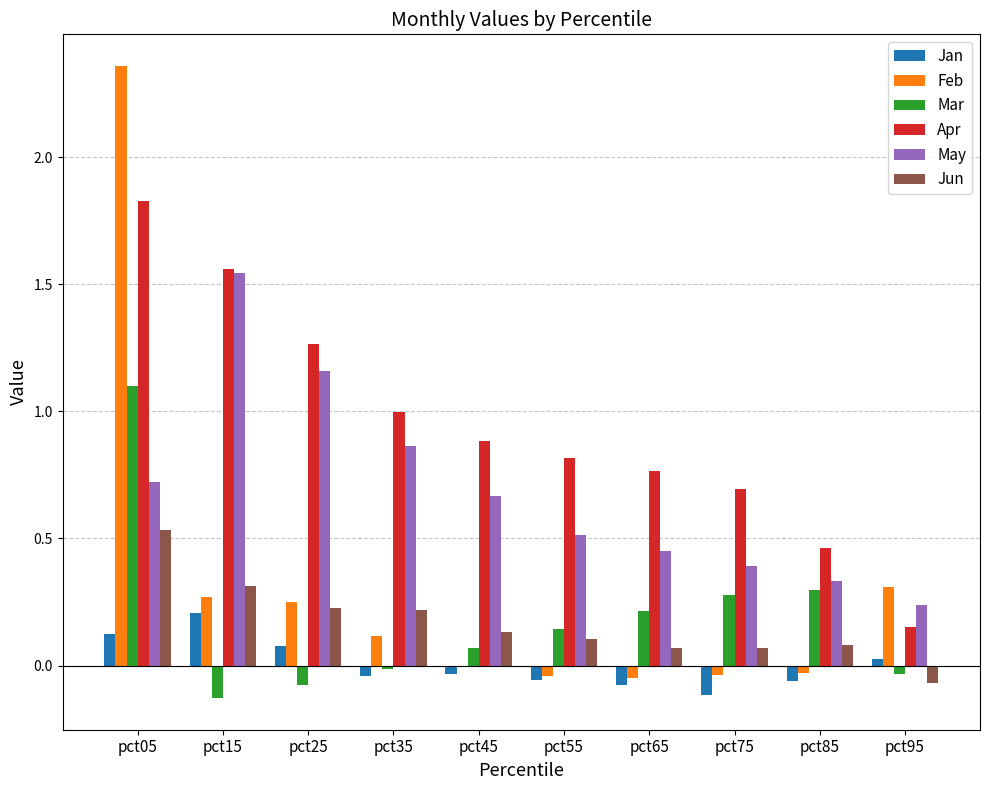

Where does the Jun series first go above 0?

pct05